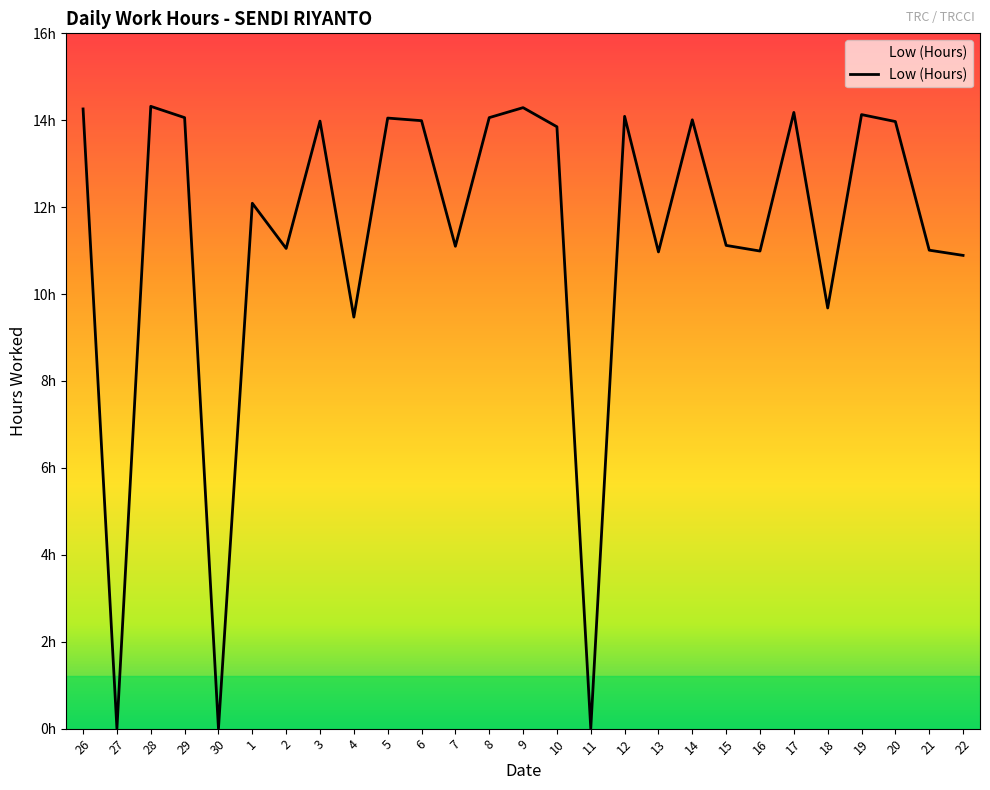

True or false: the data shows 0.0 at 11.

True